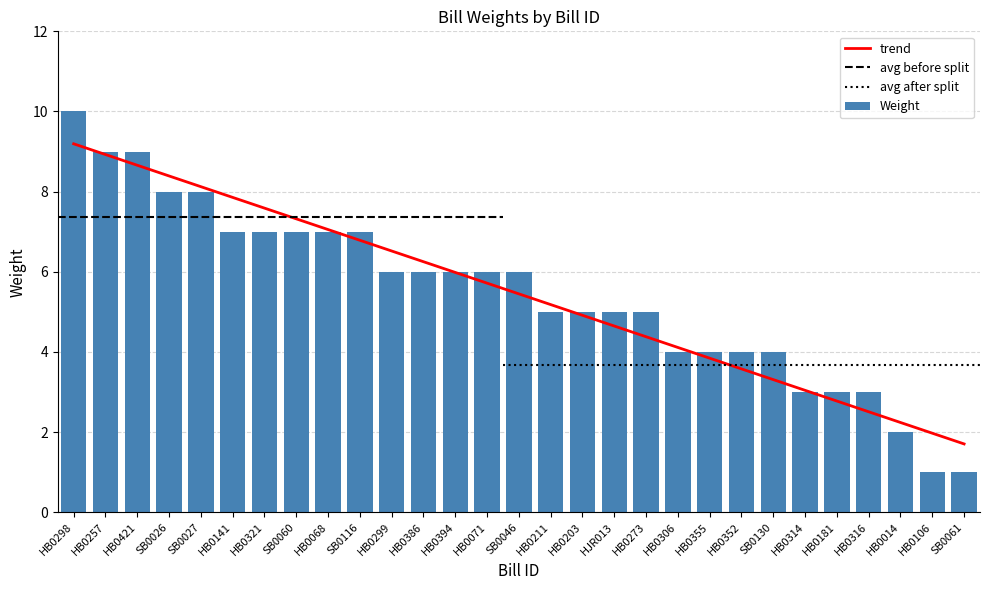

What is the label of the 1st bar from the right?

SB0061